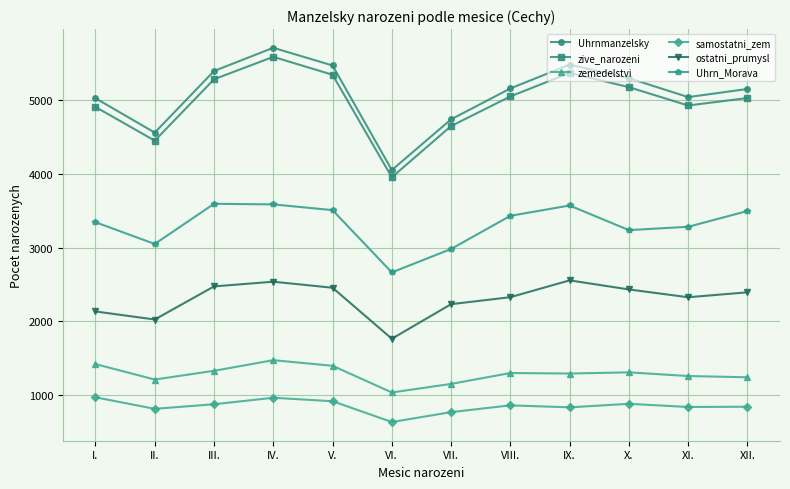

How many lines are shown in the chart?

6